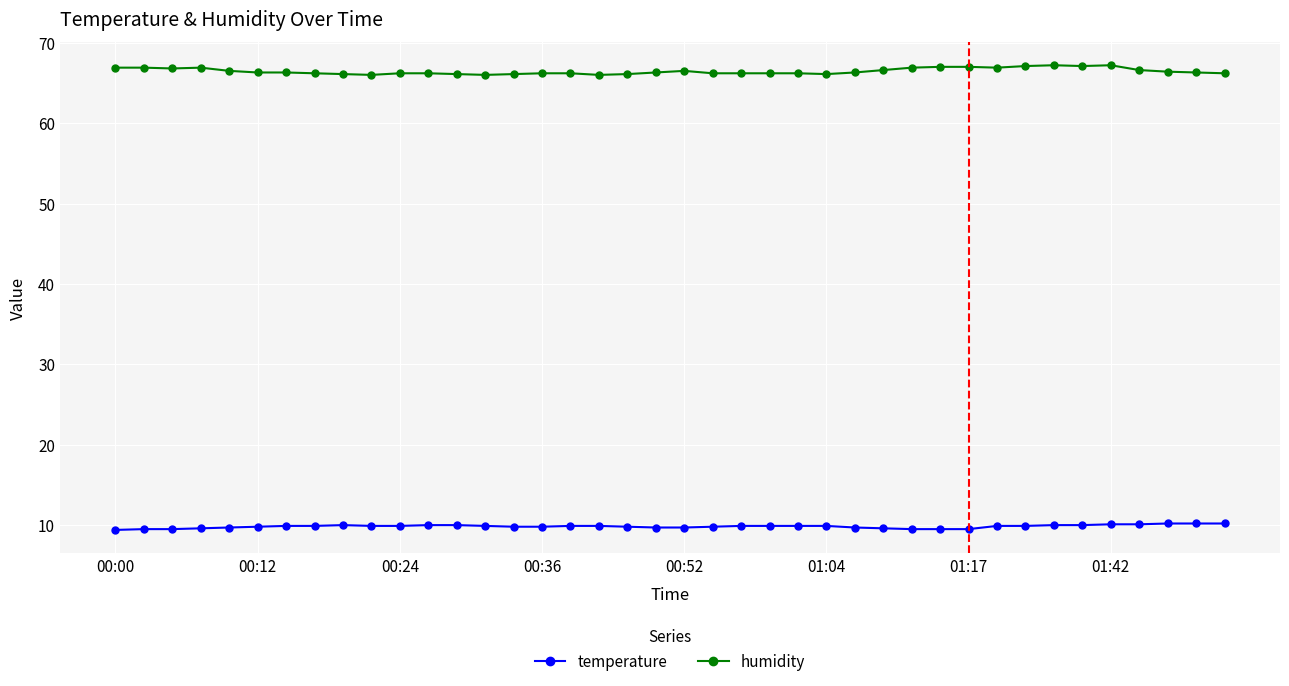

Which series has the largest range (max minus min)?

humidity